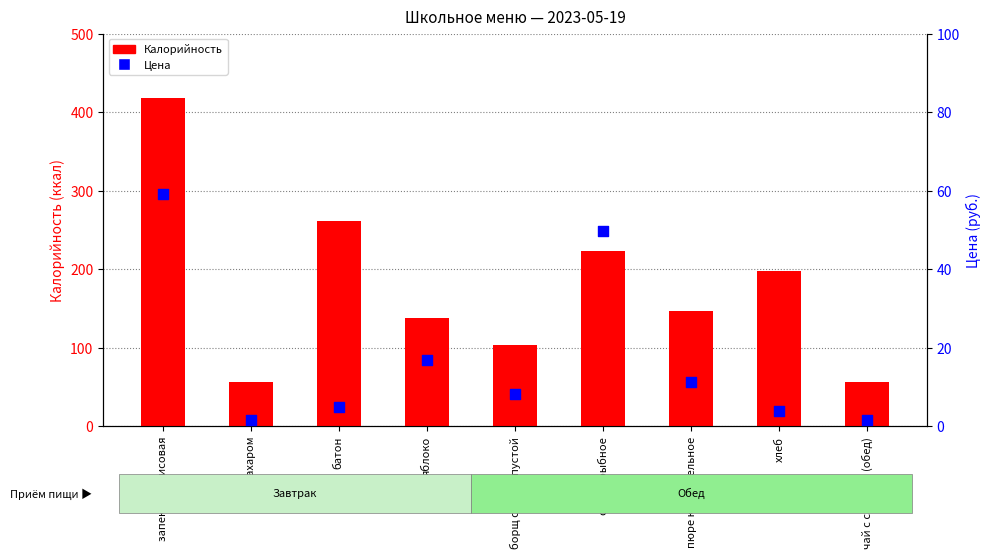

Which series reaches the maximum Y coordinate?

Калорийность